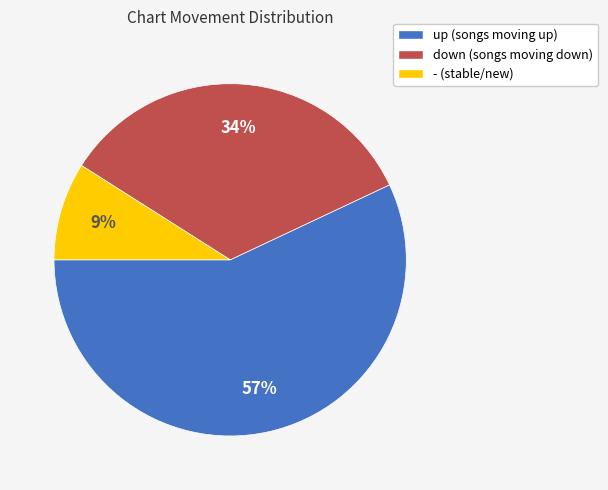

Which slice is the smallest?

-